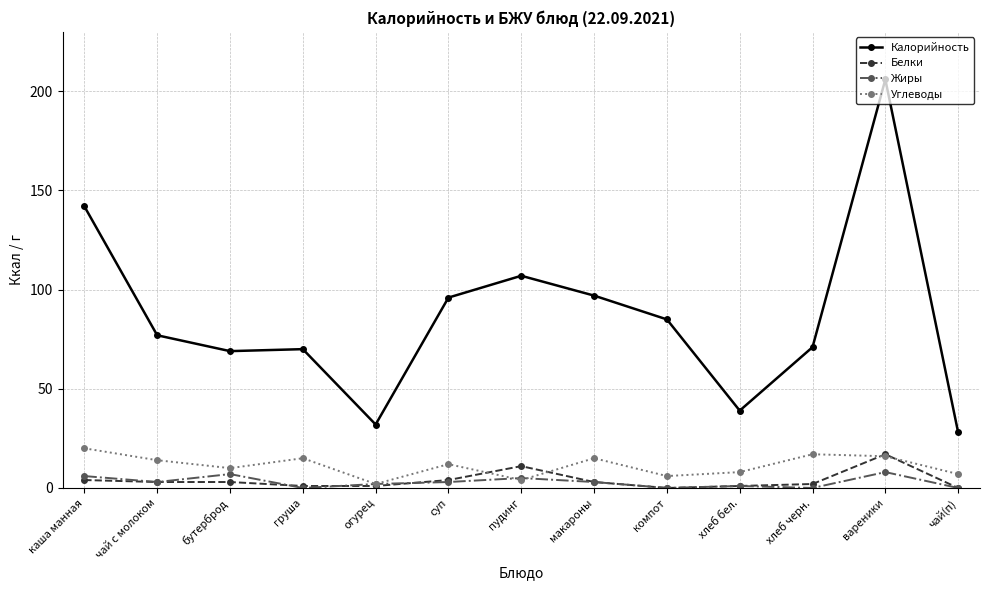

Is it true that Углеводы equals 8 at хлеб бел.?

True